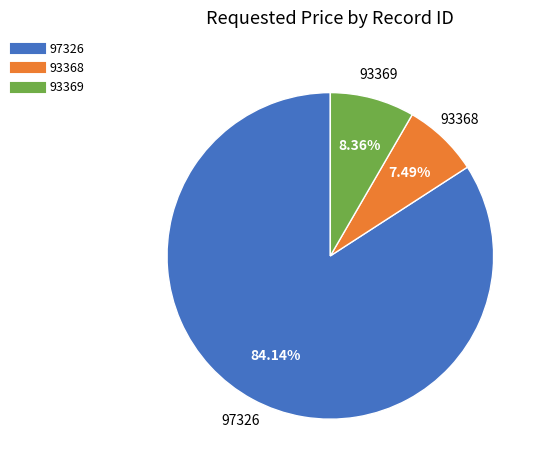

Count the number of slices in the pie.

3